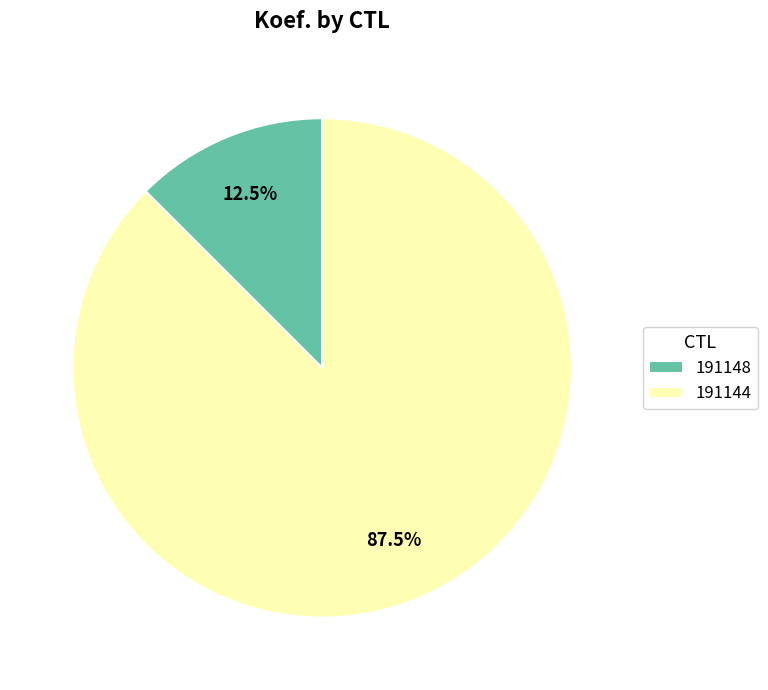

What portion of the pie excludes 191148?

87.5%